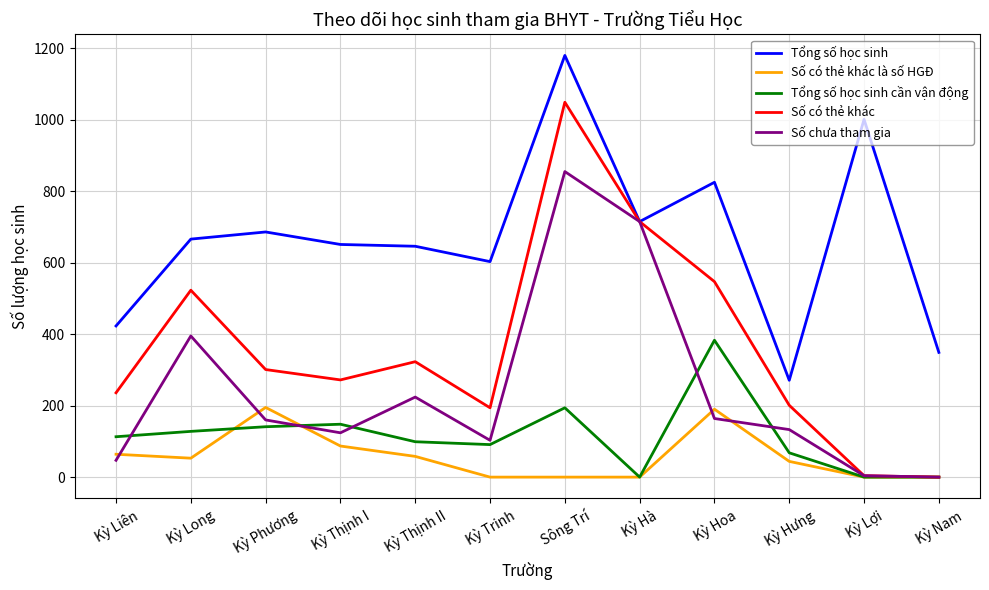

What is the highest value of the Số có thẻ khác series?

1049